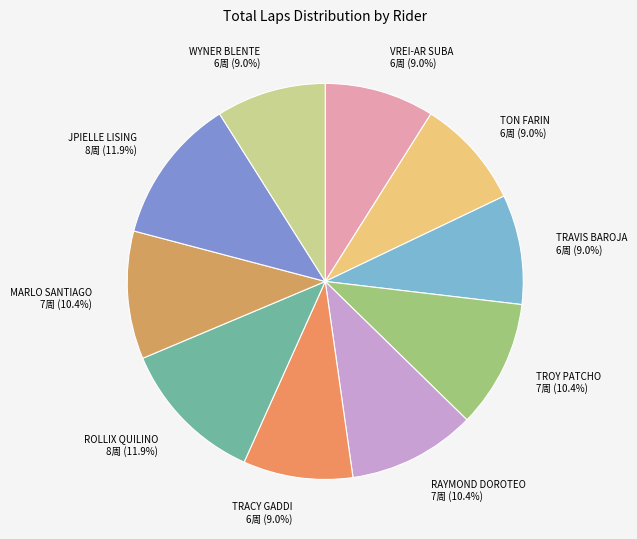

Is RAYMOND DOROTEO the majority of the pie?

No